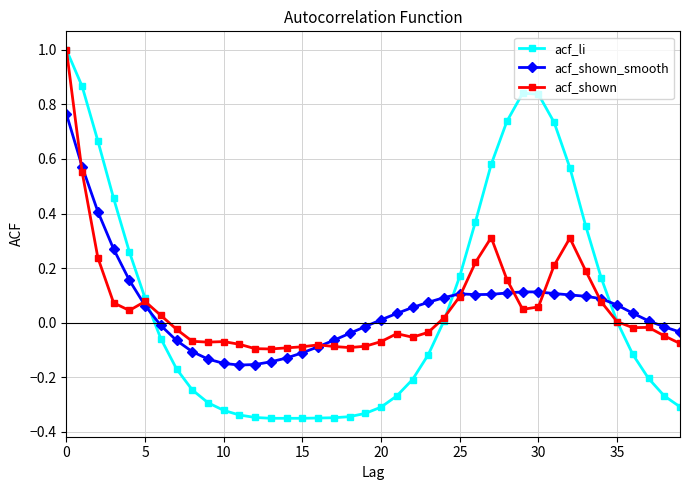

What is the maximum value for acf_li?

1.0